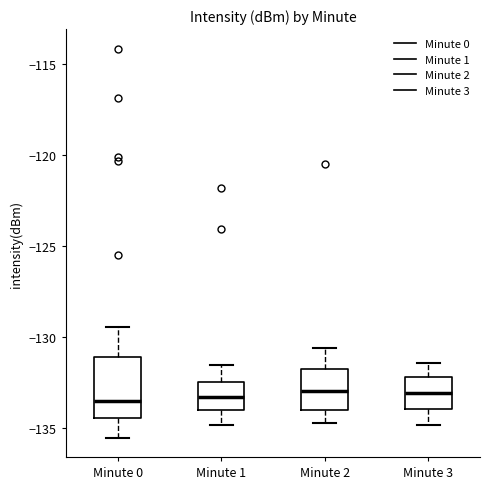

Where does the upper whisker of the box for Minute 0 end on the y-axis? The values are not printed on the chart, so give them approximately, as read against the axis.

-129.5